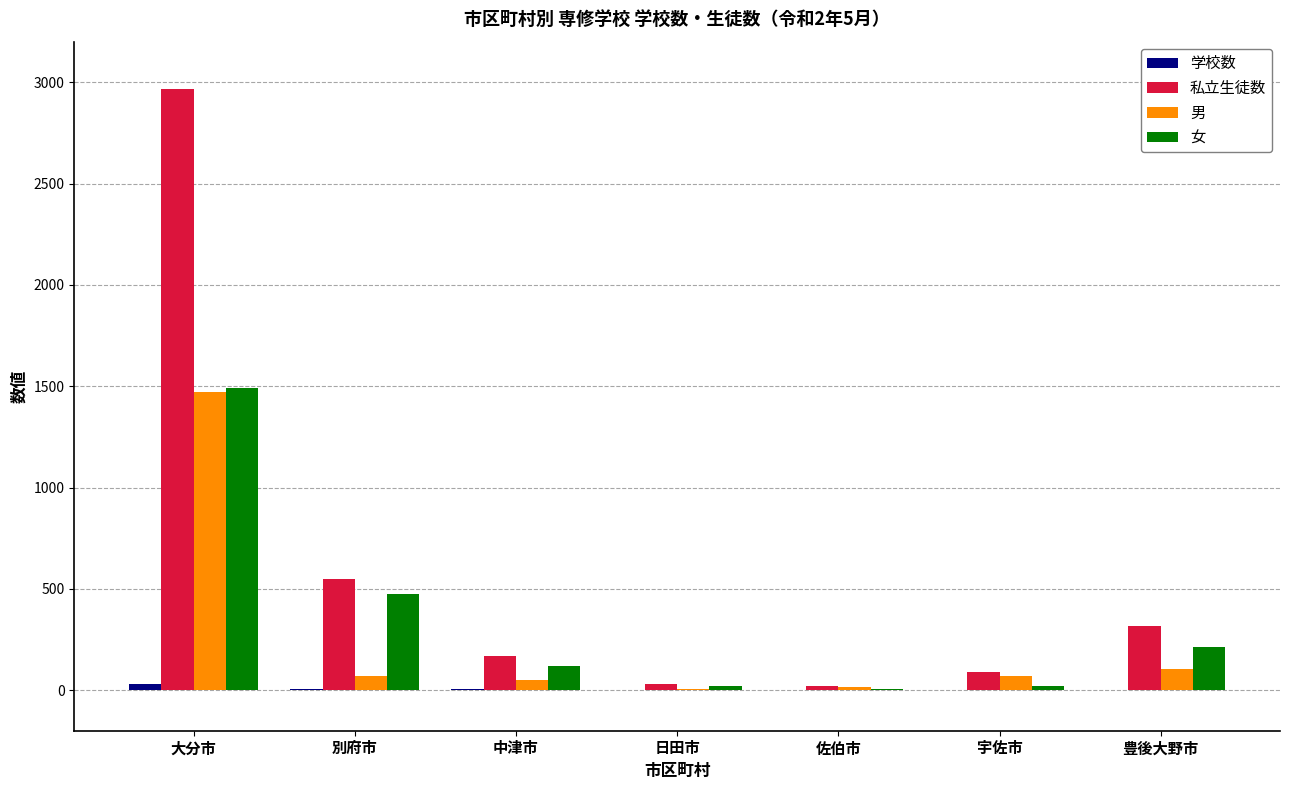

What is the sum of all 男 values?

1792